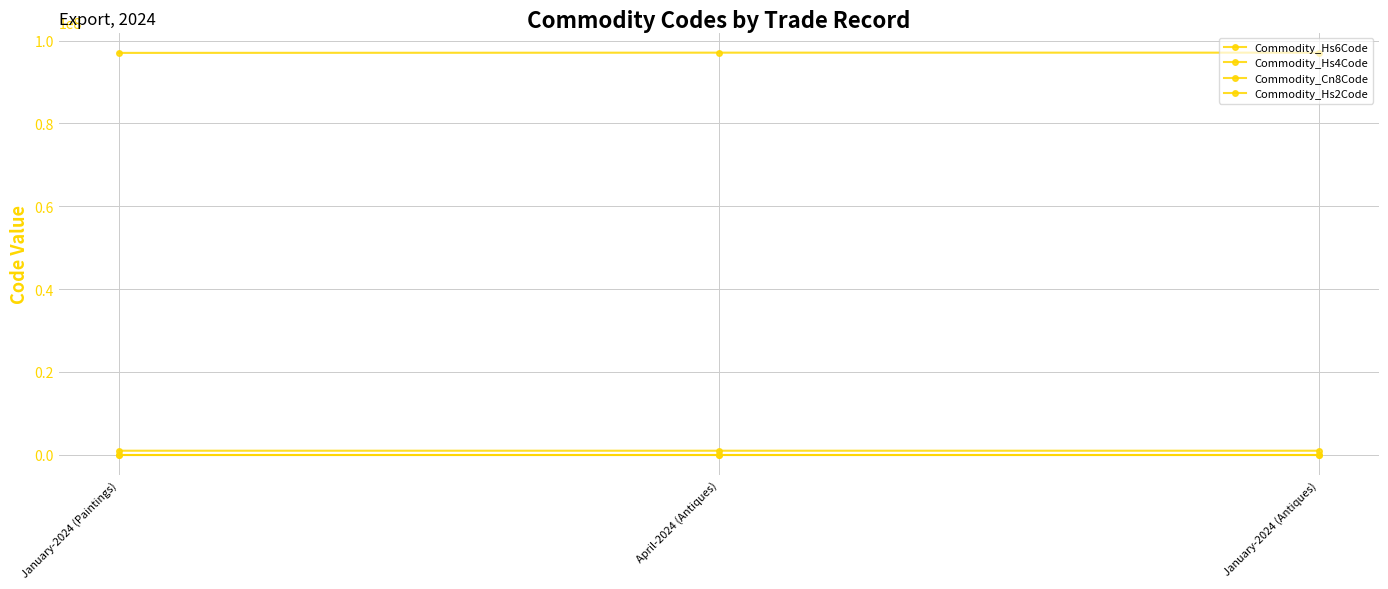

What position from the left is April-2024 (Antiques)?

2